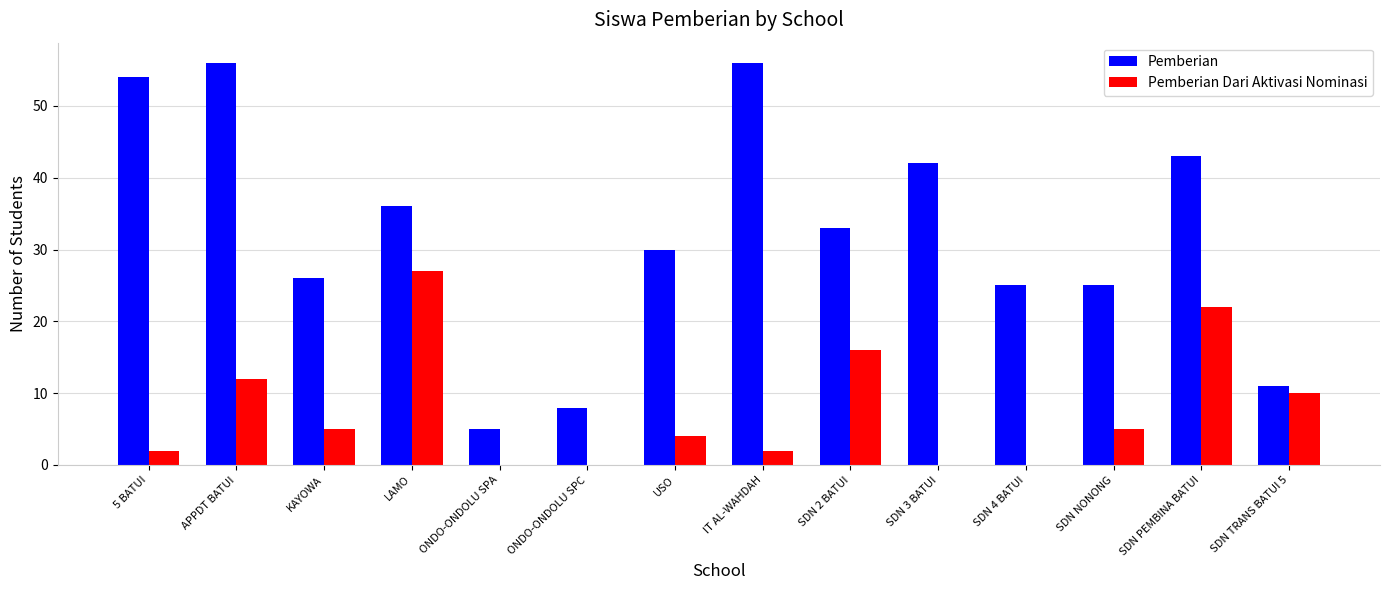

At which label does Pemberian Dari Aktivasi Nominasi first exceed 5?

APPDT BATUI